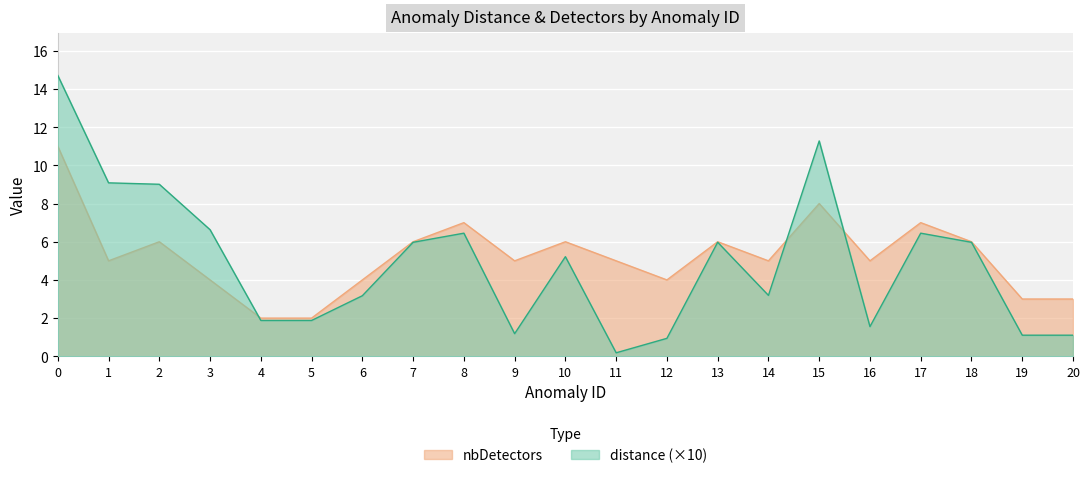

How many data points in distance are less than 5?

10